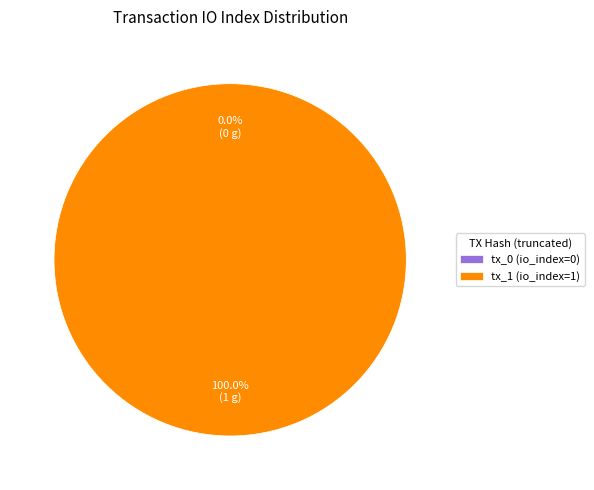

How many slices are in this pie chart?

2